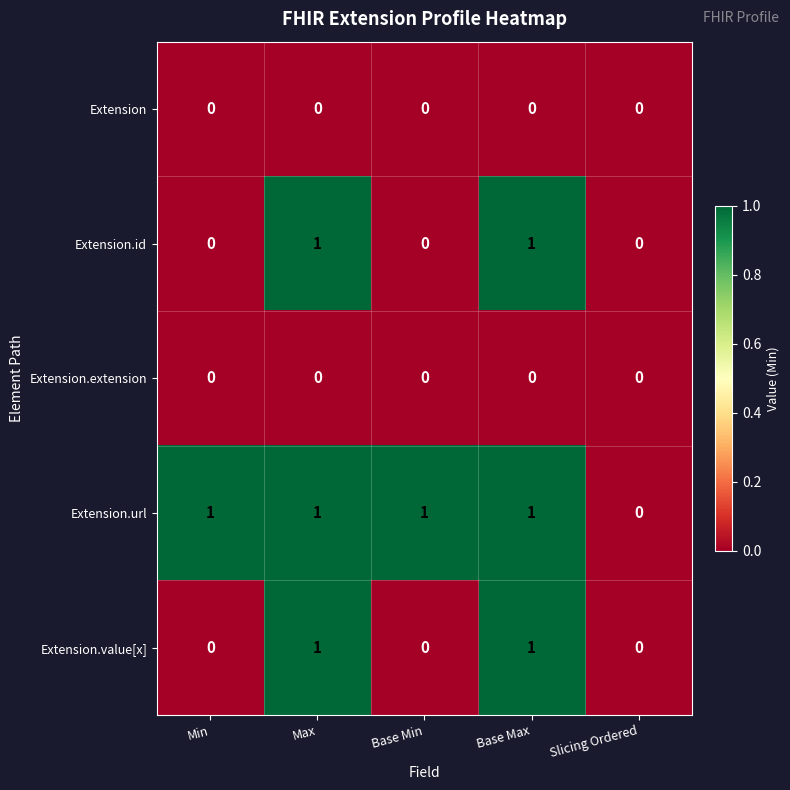

Which series has the largest total across all categories?

Extension.url